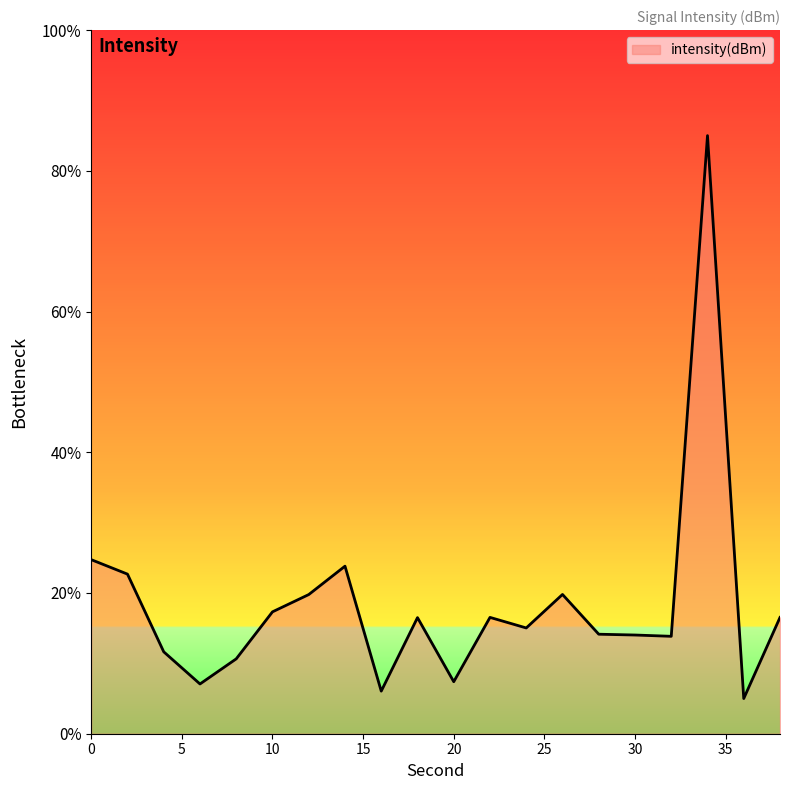

How many values exceed -115?

4